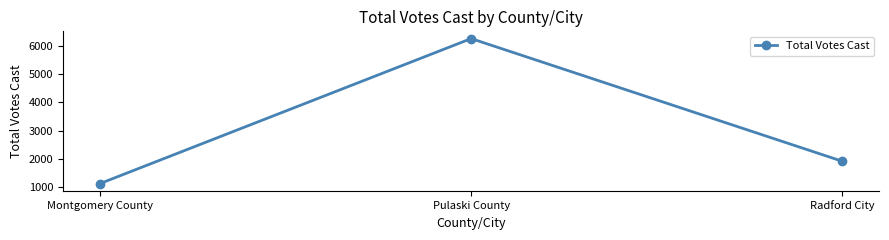

What is the difference between the values at Pulaski County and Radford City?

4326